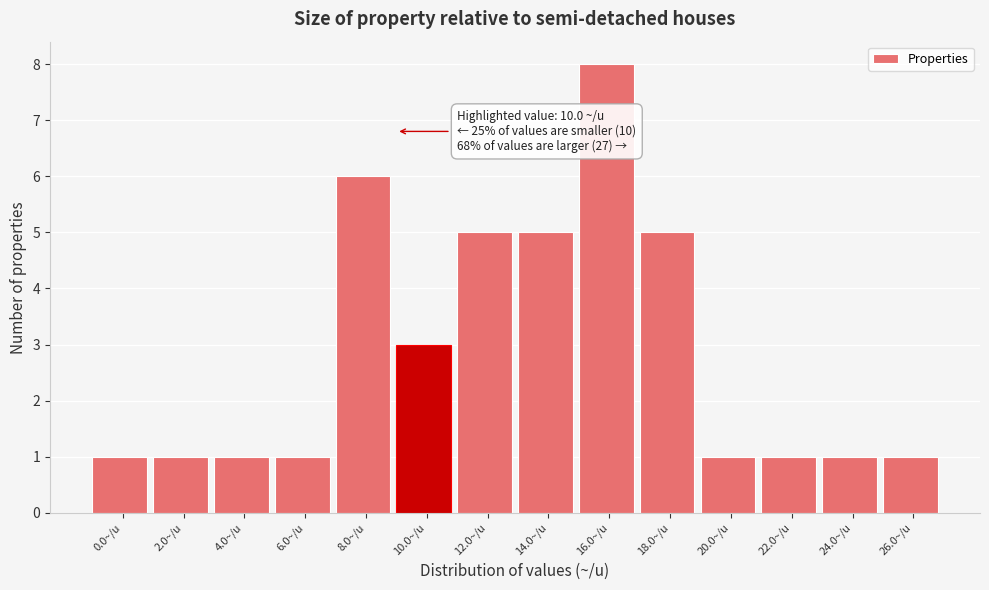

Reading left to right, transcribe all the data shown in this chart.

1	1	1	1	6	3	5	5	8	5	1	1	1	1